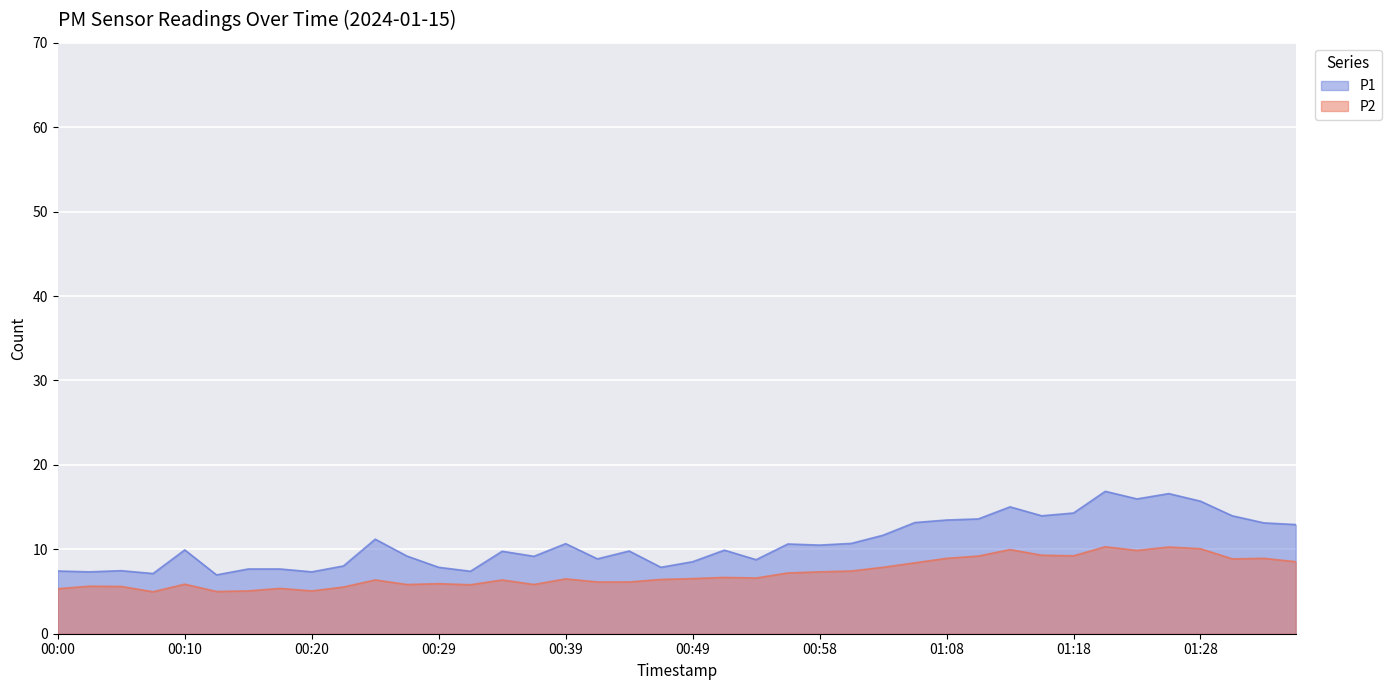

At how many categories does at least one series exceed 7?

39